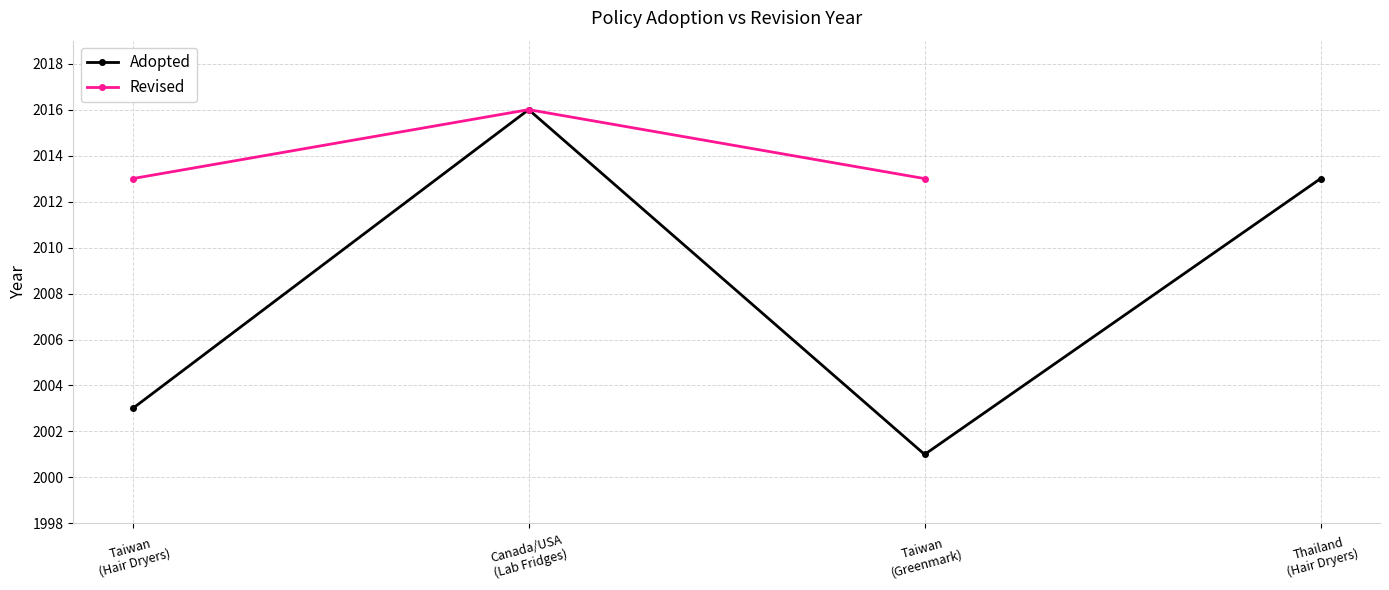

True or false: the data has more than 0 interior local peaks.

True